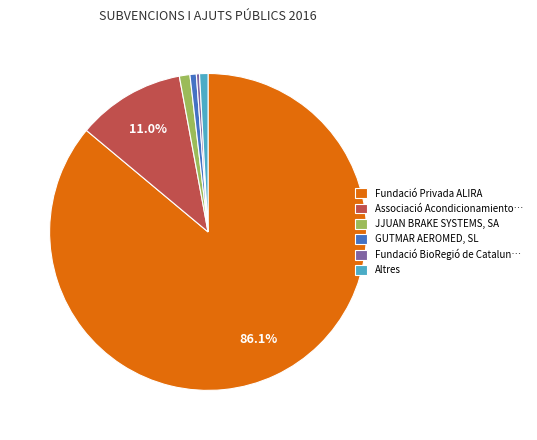

Which category has the biggest portion of the pie?

Fundació Privada ALIRA